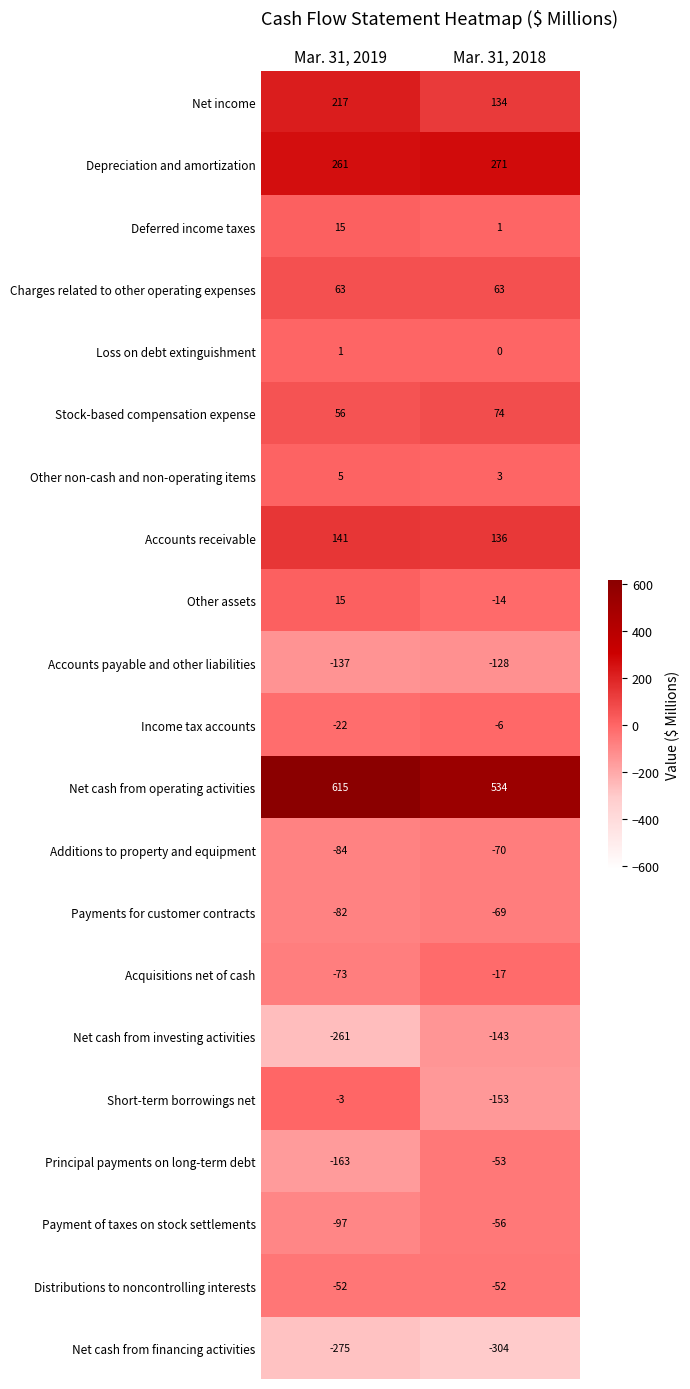

Read the Payments for customer contracts value at Mar. 31, 2019, to the nearest 5.

-80